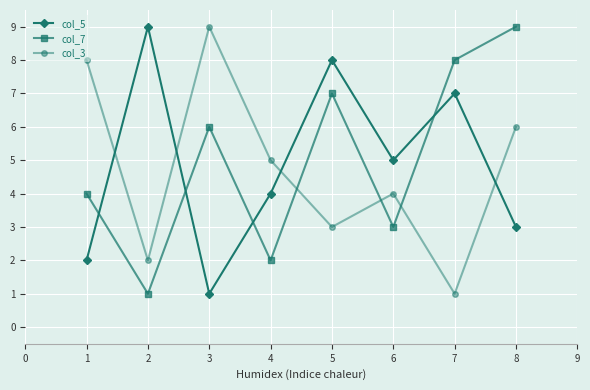

Rank the categories by col_7 value from lowest to highest.

2, 4, 6, 1, 3, 5, 7, 8